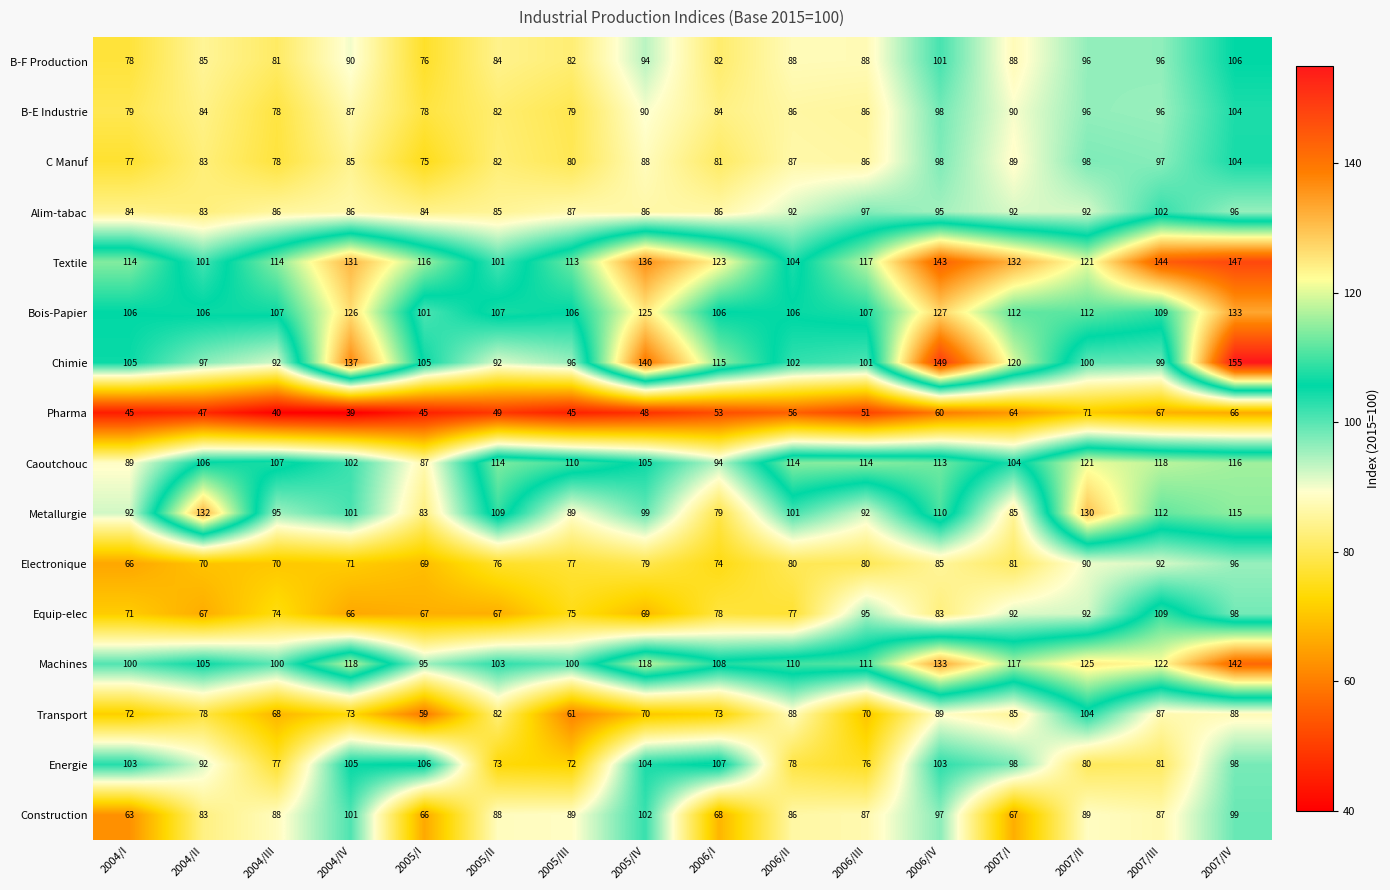

What is the sum of the Machines values at 2005/I and 2006/I?

203